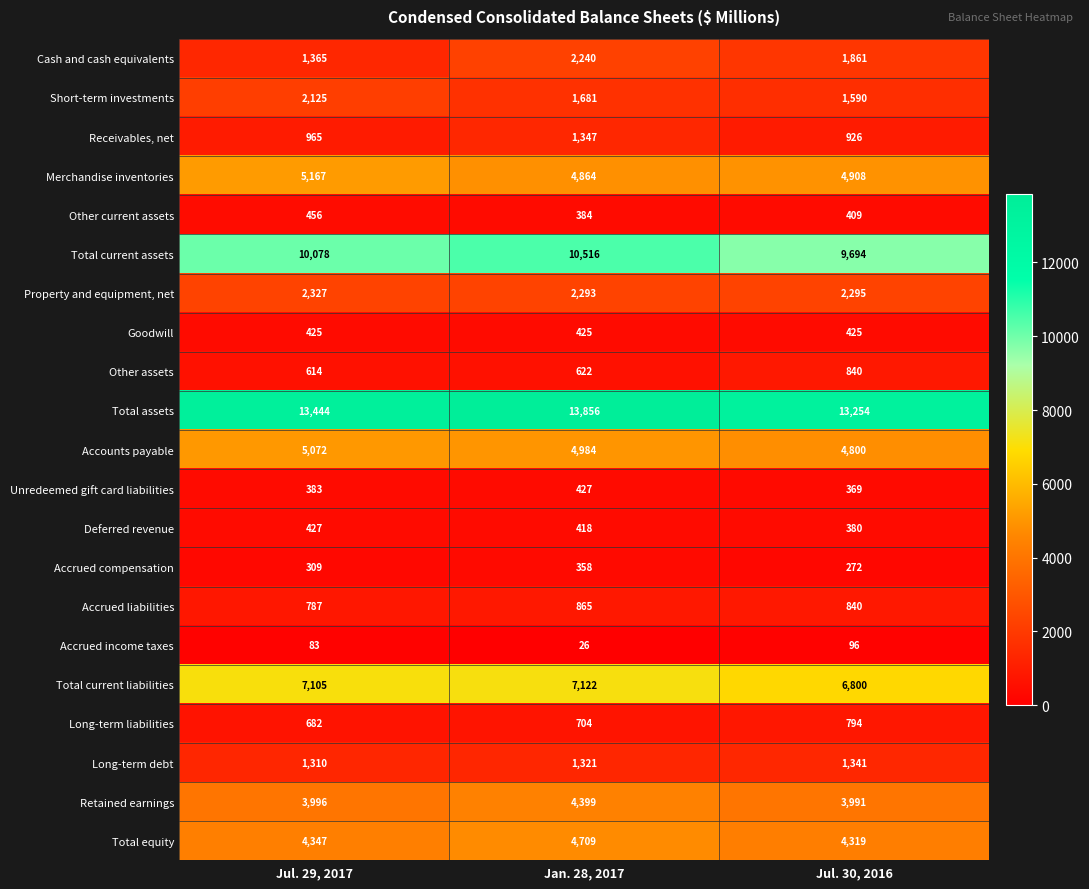

How many data points does each series have?

3